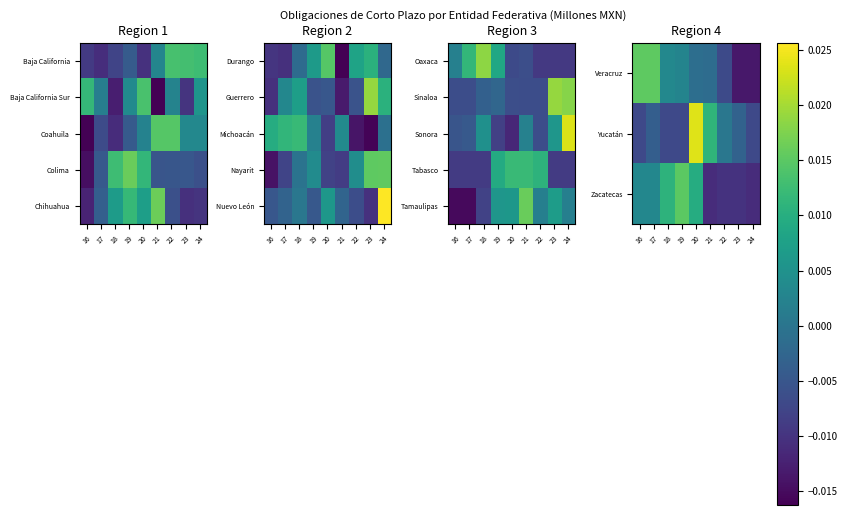

Is it true that Yucatán equals -0.0 at 17?

False